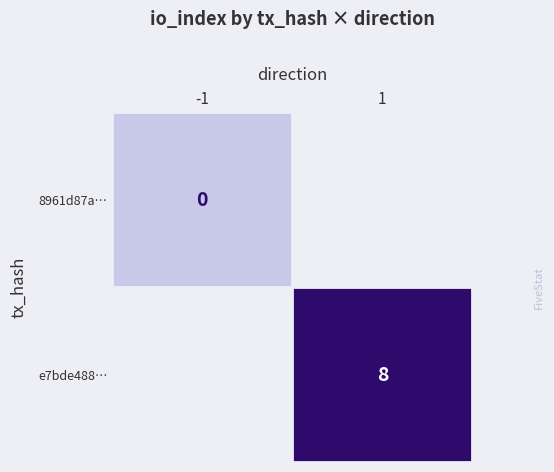

Between -1 and 1, which is larger?

1